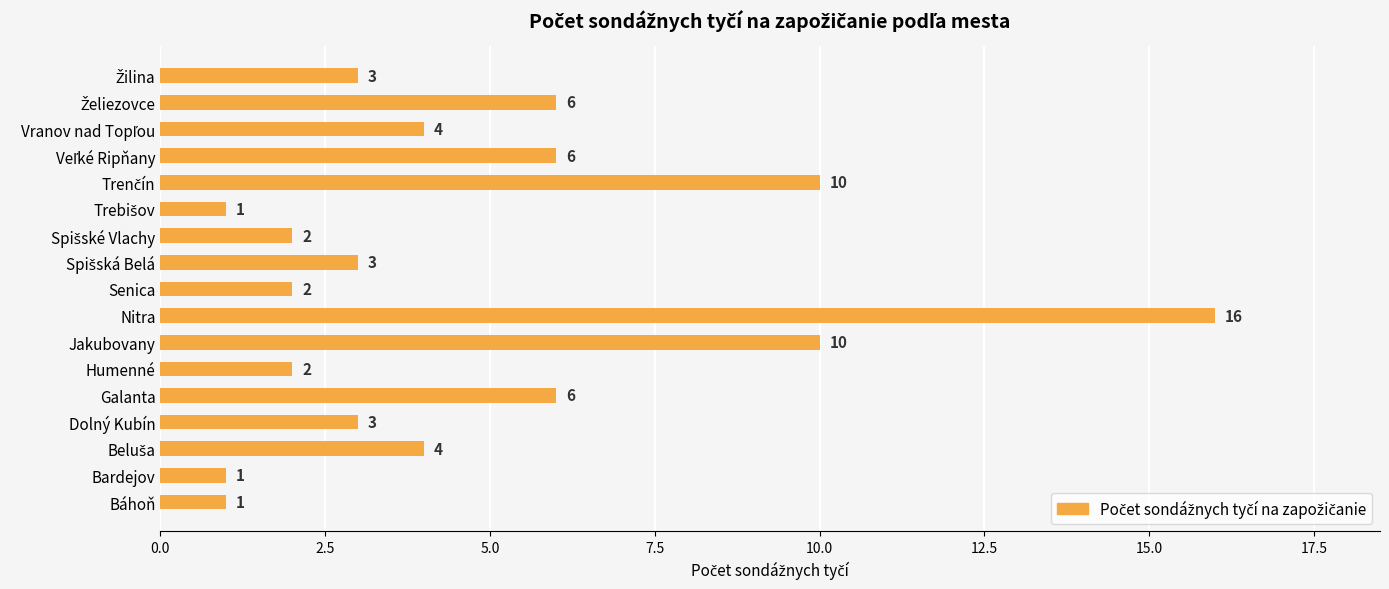

What is the sum of all values?

80